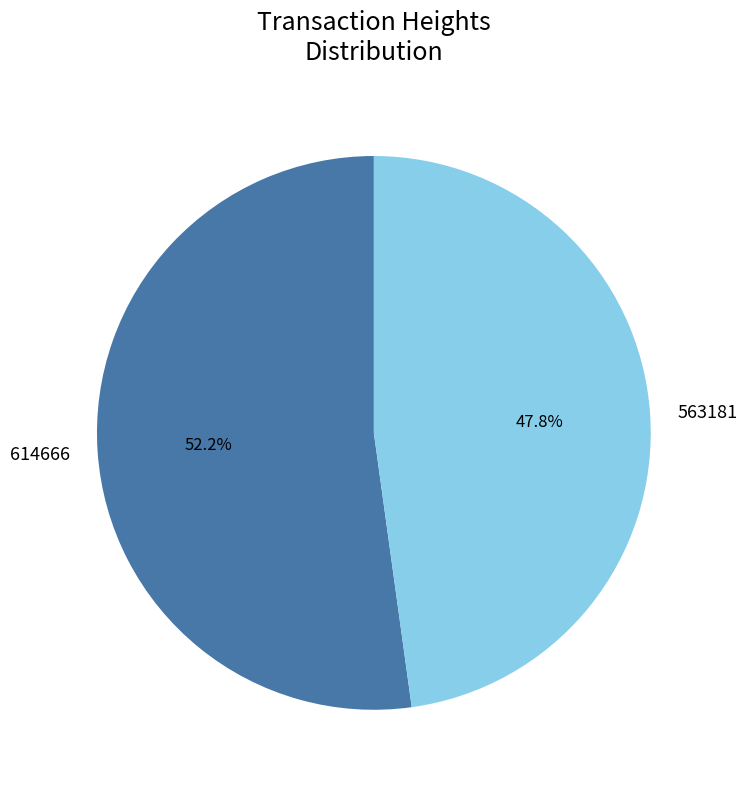

Does any single category account for the majority?

Yes